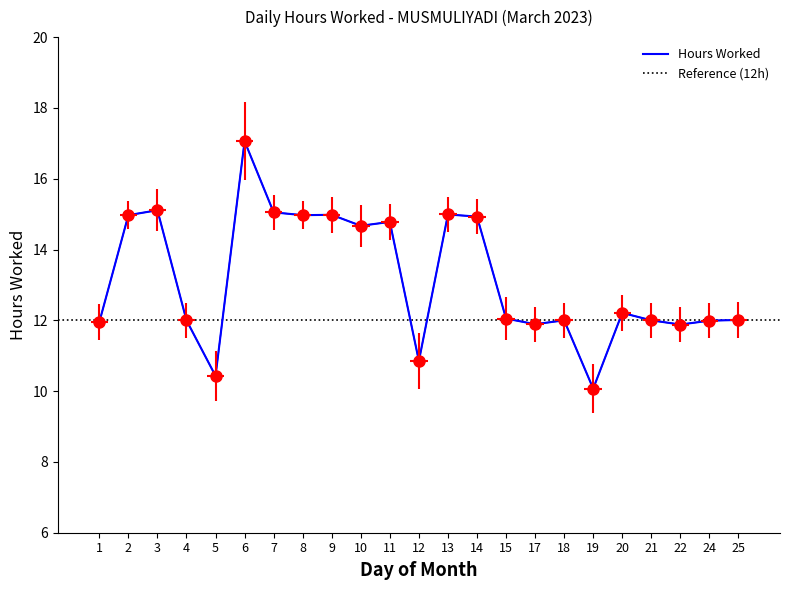

Is it true that the value at 8 is 10.4?

False